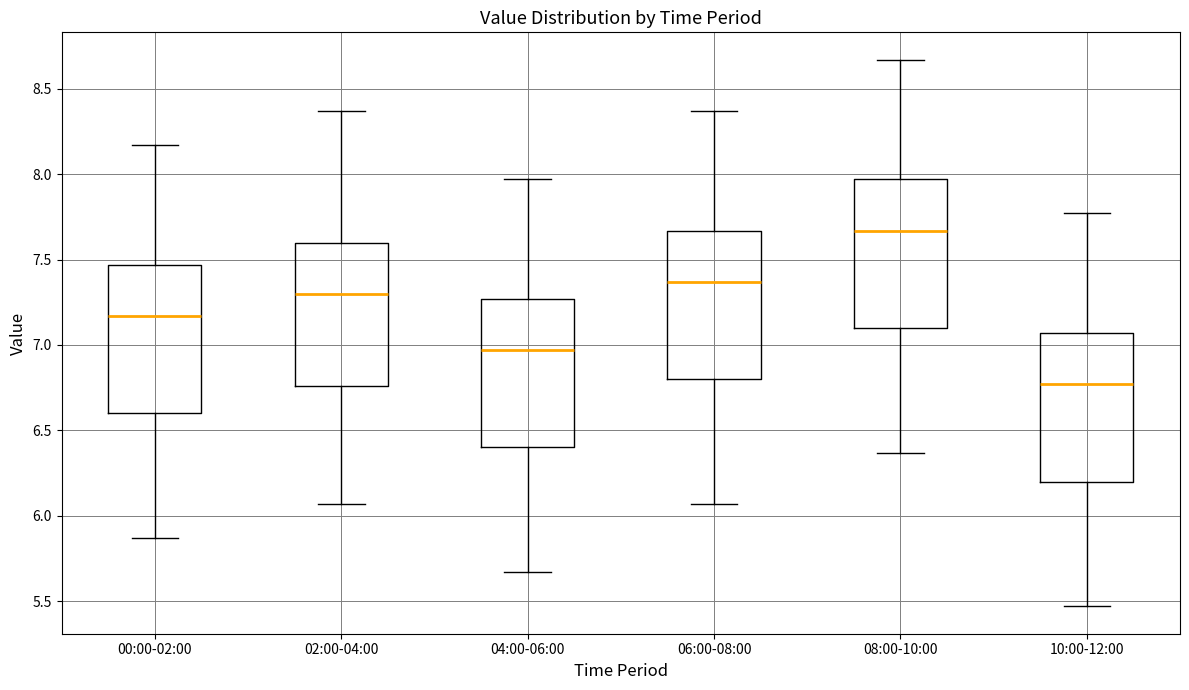

Reading left to right, read every box against the y-axis: the position of its median line, the range the box covers, and the ends of its whiskers. The values are not printed on the chart, so give them approximately, as read against the axis.

00:00-02:00: median 7.15, box 6.60 to 7.45, whiskers 5.85 to 8.15
02:00-04:00: median 7.30, box 6.75 to 7.60, whiskers 6.05 to 8.35
04:00-06:00: median 6.95, box 6.40 to 7.25, whiskers 5.65 to 7.95
06:00-08:00: median 7.35, box 6.80 to 7.65, whiskers 6.05 to 8.35
08:00-10:00: median 7.65, box 7.10 to 7.95, whiskers 6.35 to 8.65
10:00-12:00: median 6.75, box 6.20 to 7.05, whiskers 5.45 to 7.75